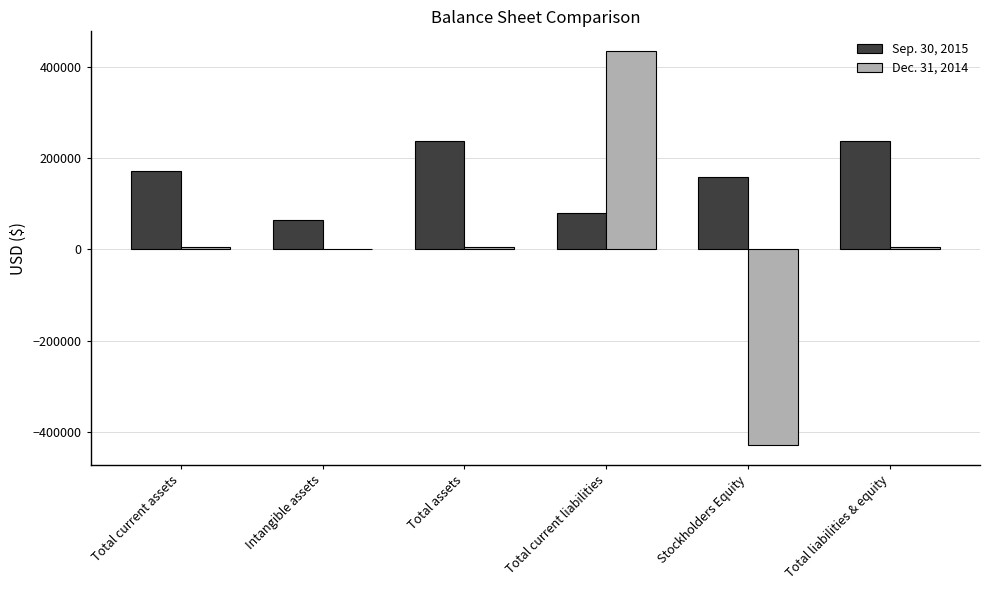

Is it true that Sep. 30, 2015 equals 270600 at Total current assets?

False